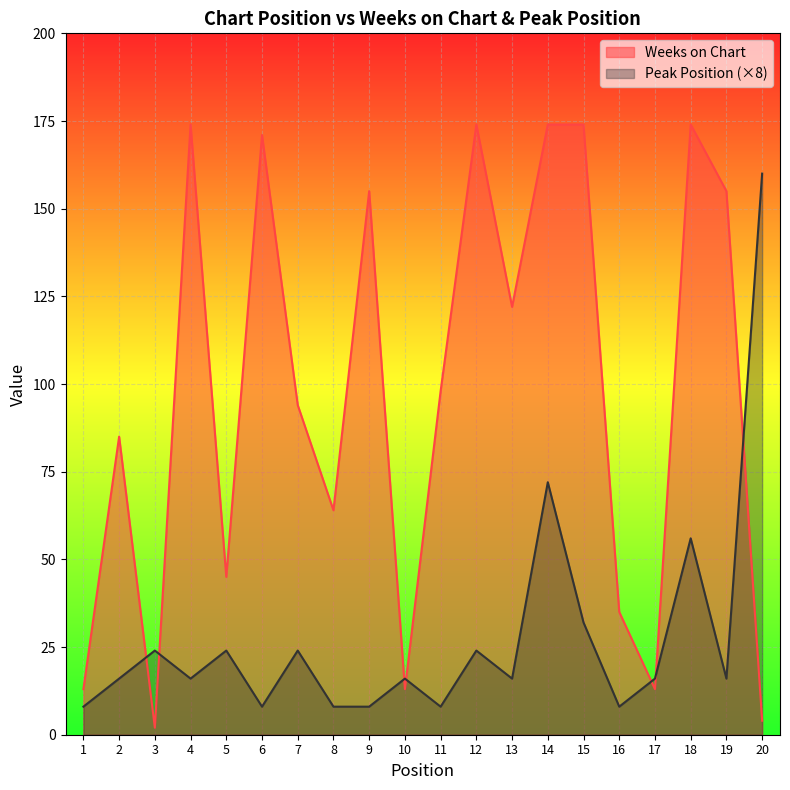

How many values in the Peak Position series are below 16?

6